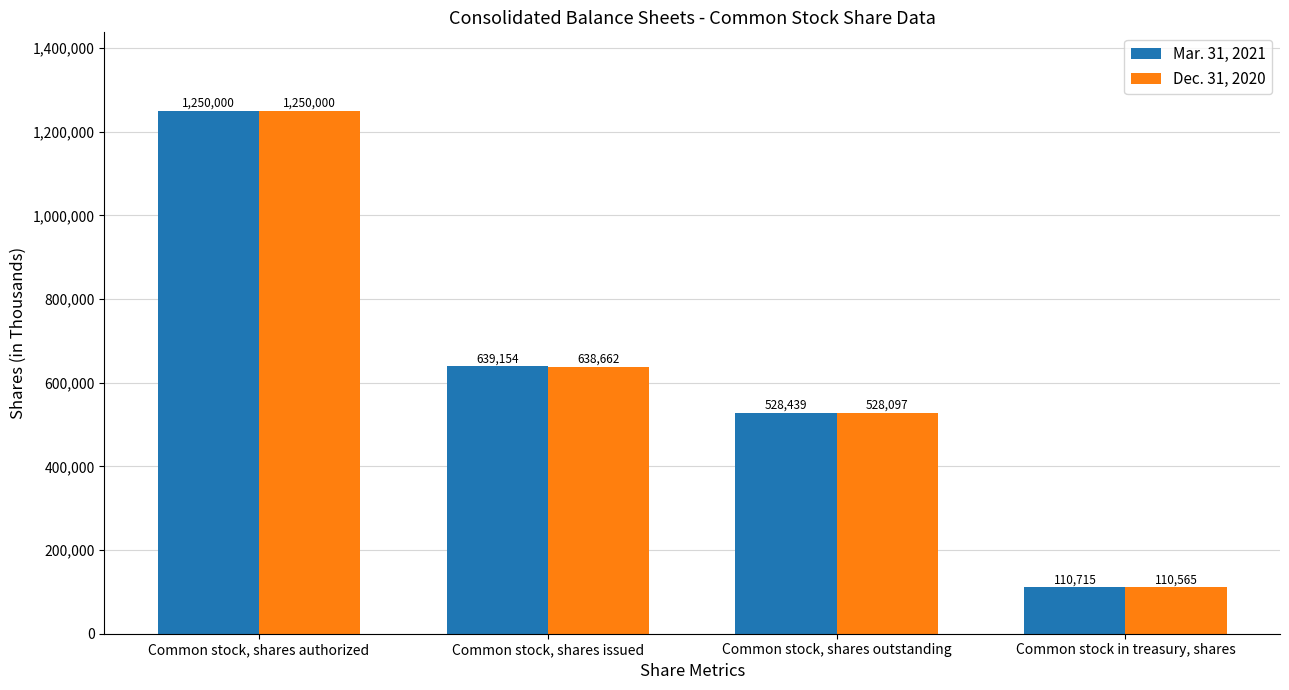

What position from the left is Common stock, shares outstanding?

3